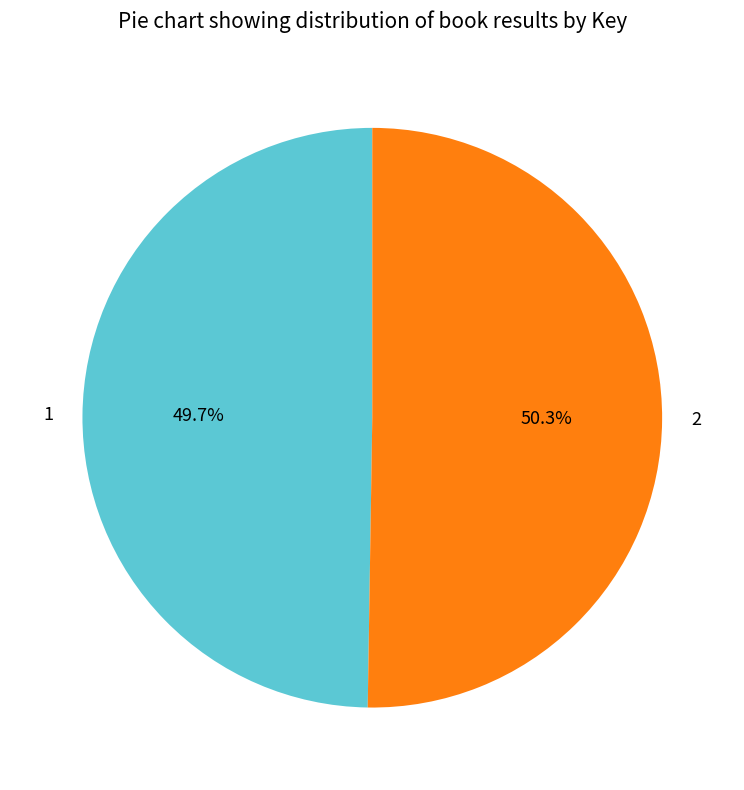

Is it true that 1 is 50% of the pie?

True